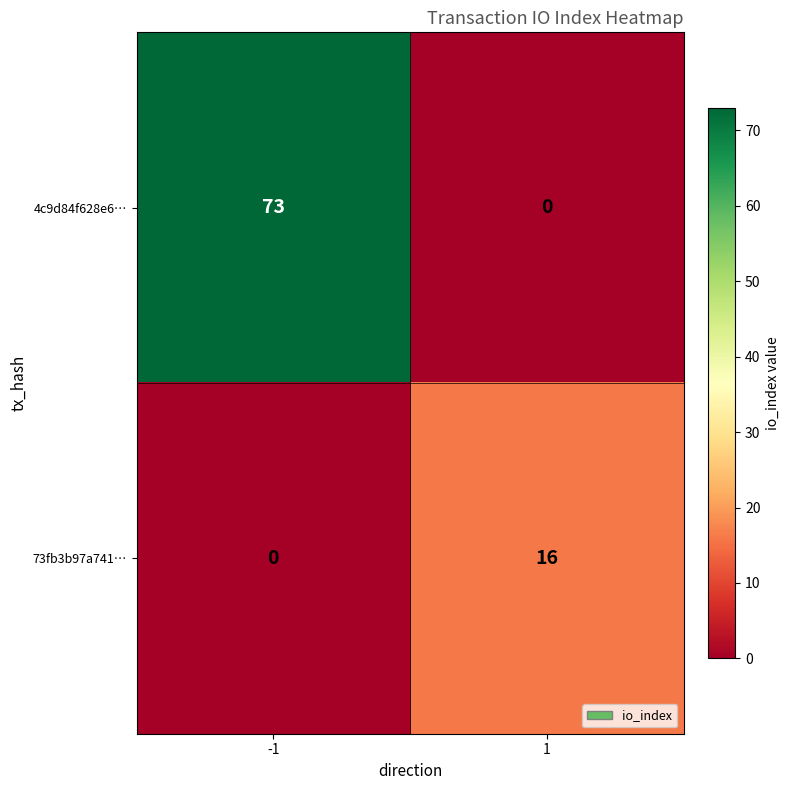

Is it true that 73fb3b97a741… equals 16 at 1?

True